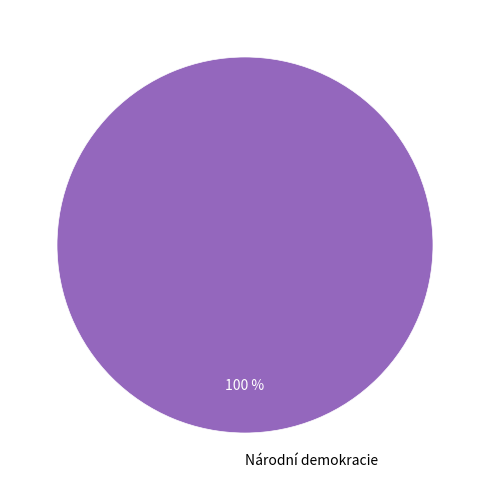

How many segments does this pie chart have?

1